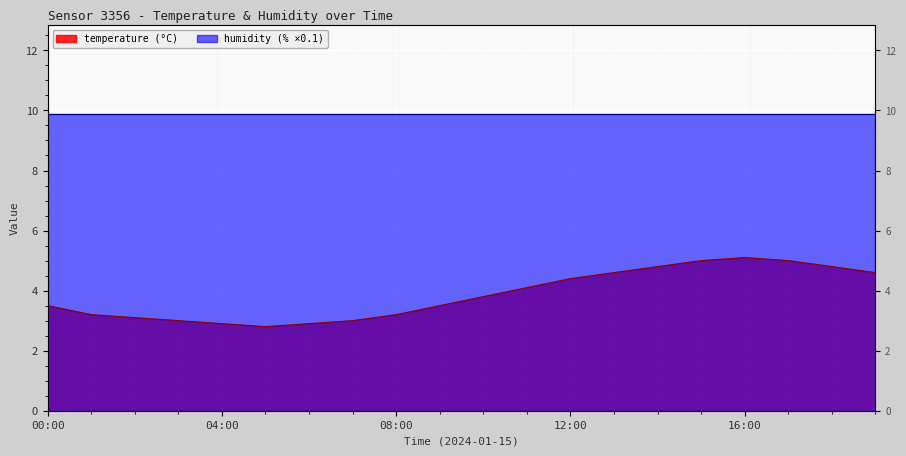

Reading left to right, extract all data points from this chart.

3.5	3.2	3.1	3.0	2.9	2.8	2.9	3.0	3.2	3.5	3.8	4.1	4.4	4.6	4.8	5.0	5.1	5.0	4.8	4.6